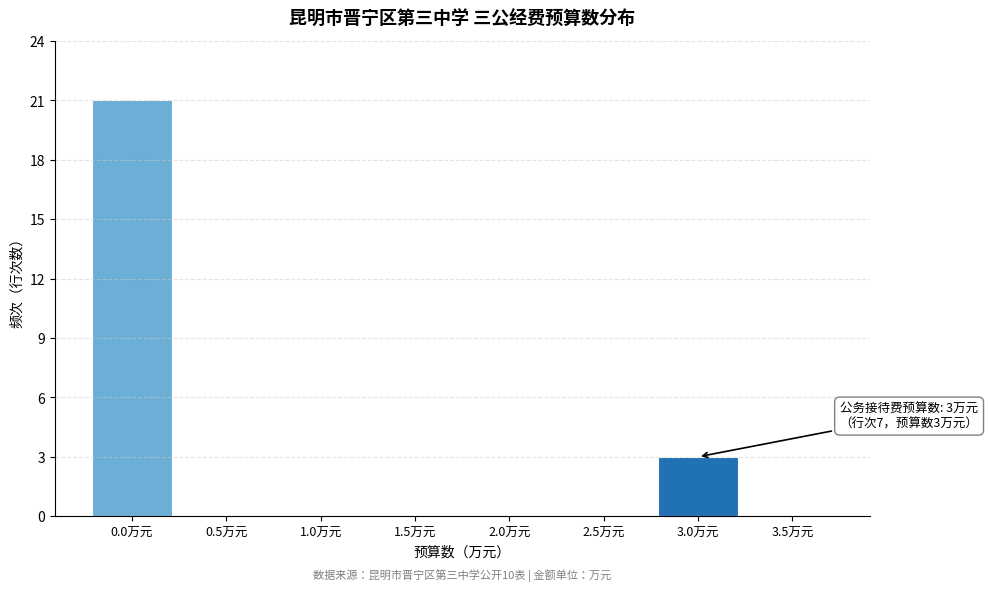

Reading right to left, what are all the values shown in this chart?

3.5万元=0	3.0万元=3	2.5万元=0	2.0万元=0	1.5万元=0	1.0万元=0	0.5万元=0	0.0万元=21